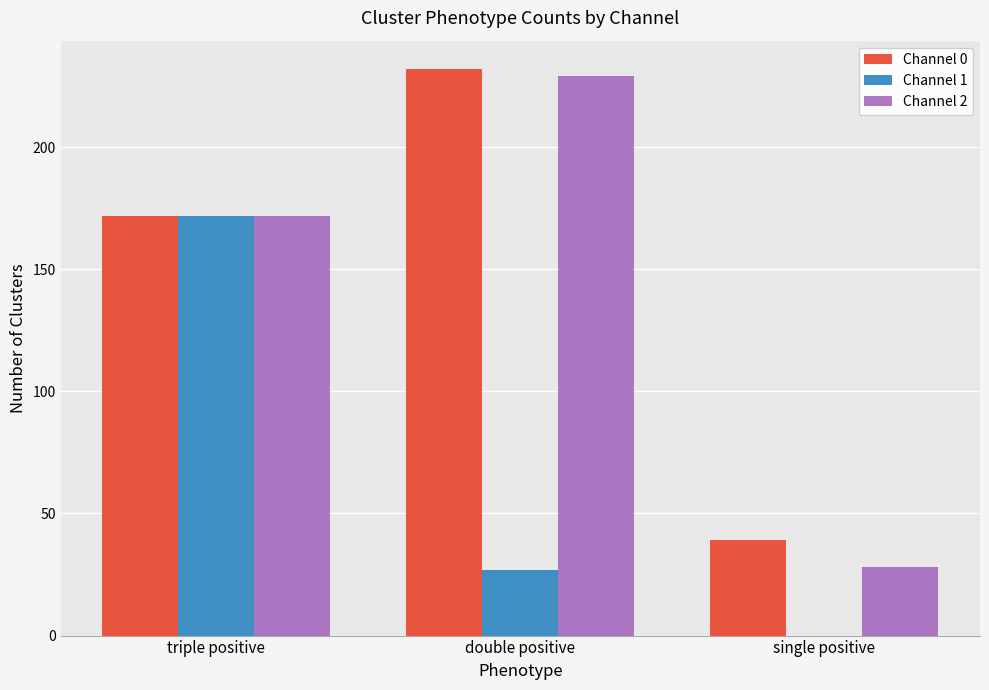

What is the maximum value shown in the chart?

232